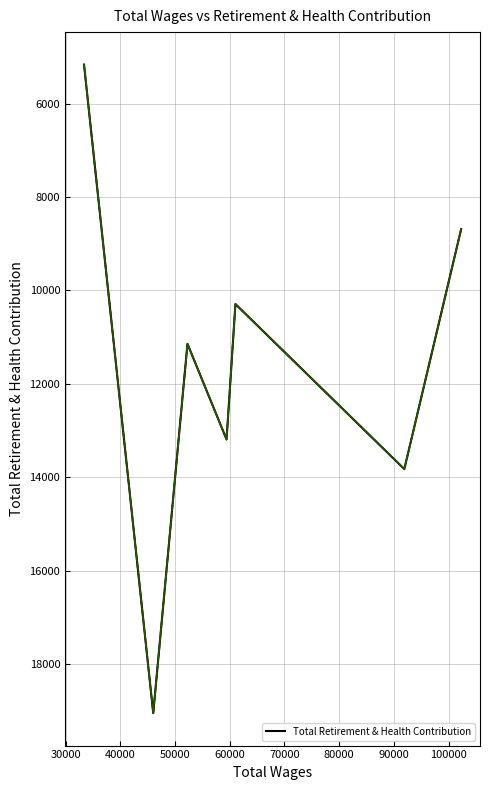

What is the difference between the second highest and minimum values?

8666